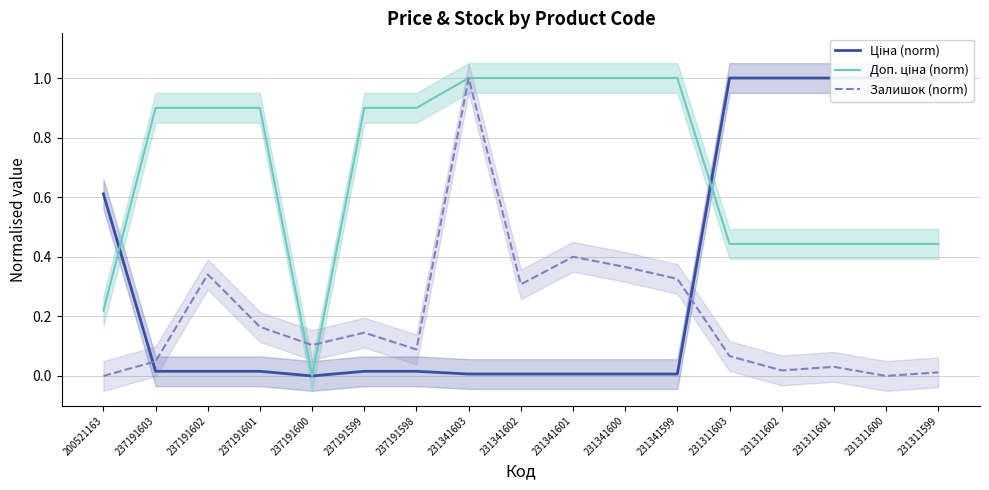

At which category is the sum across all series the highest?

231341603